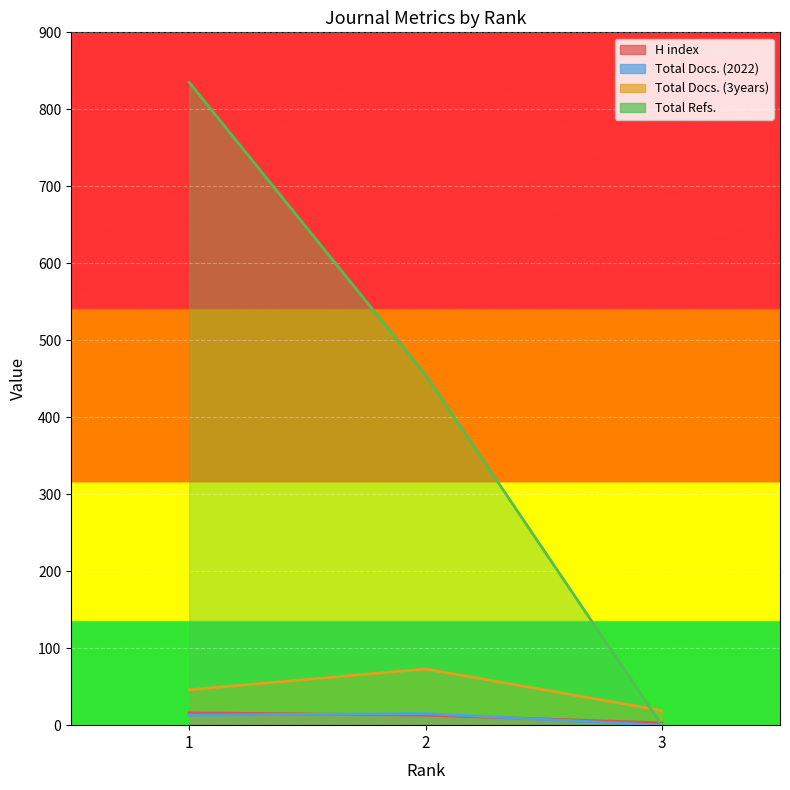

Rank the categories by Total Docs. (2022) value from lowest to highest.

3, 1, 2